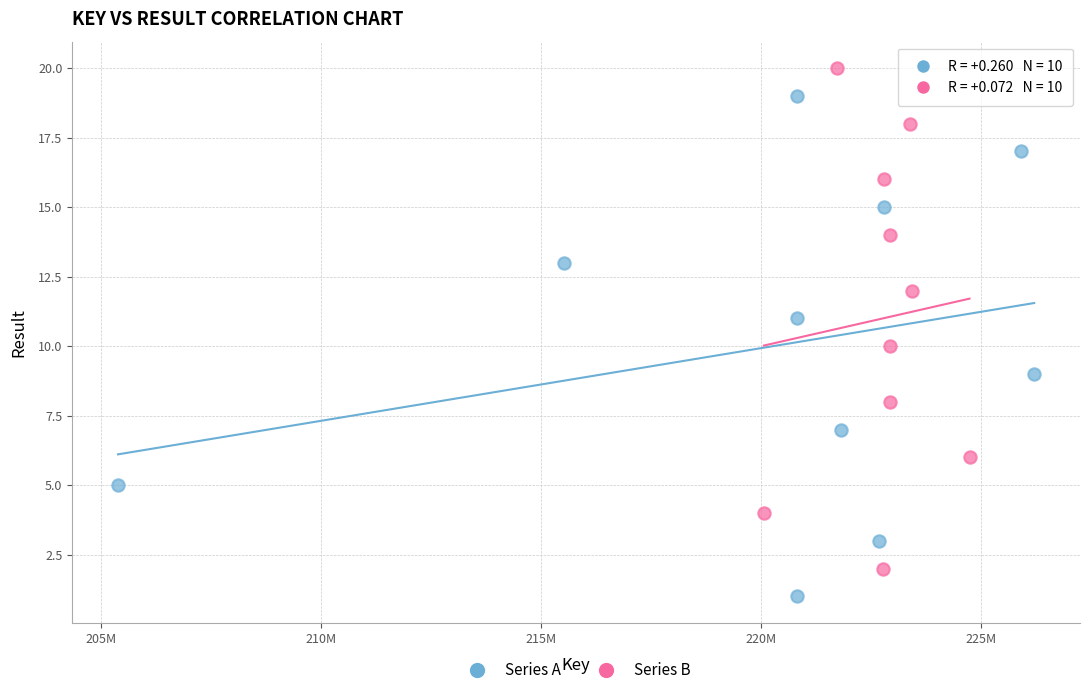

Which series reaches the minimum Y coordinate?

Series A